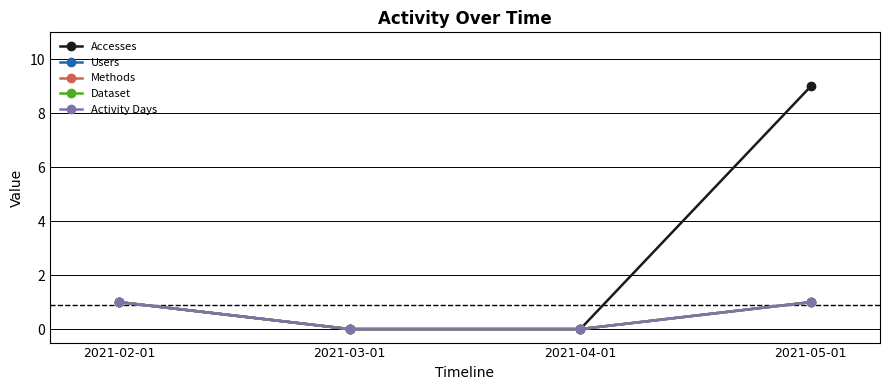

Reading right to left, extract all data points from this chart.

Accesses: 9	0	0	1
Users: 1	0	0	1
Methods: 1	0	0	1
Dataset: 1	0	0	1
Activity Days: 1	0	0	1